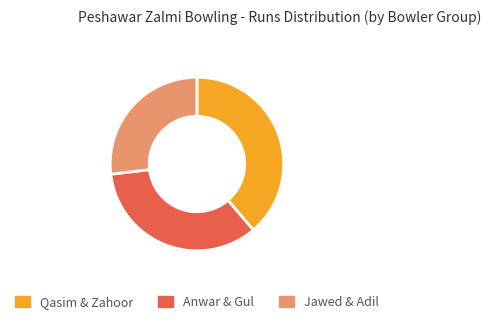

Does any single category account for the majority?

No